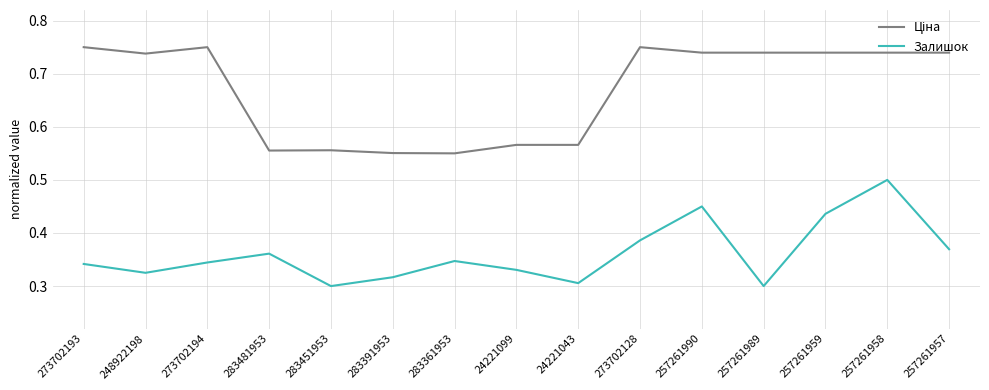

What position from the right is 273702193?

15